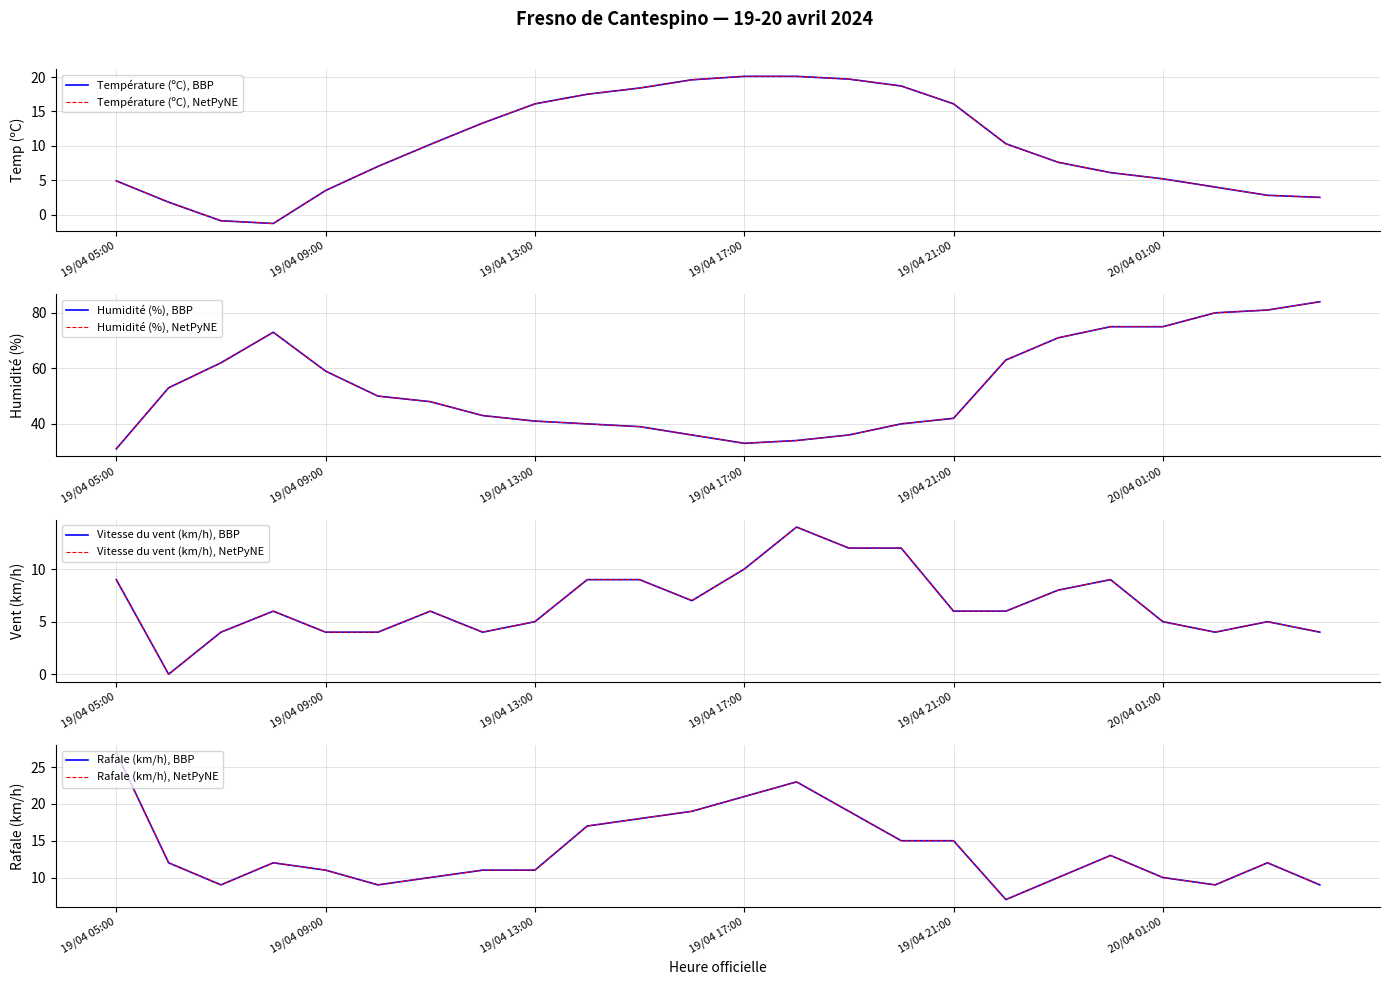

True or false: Vitesse du vent (km/h) and Humidité (%) cross at least once.

False